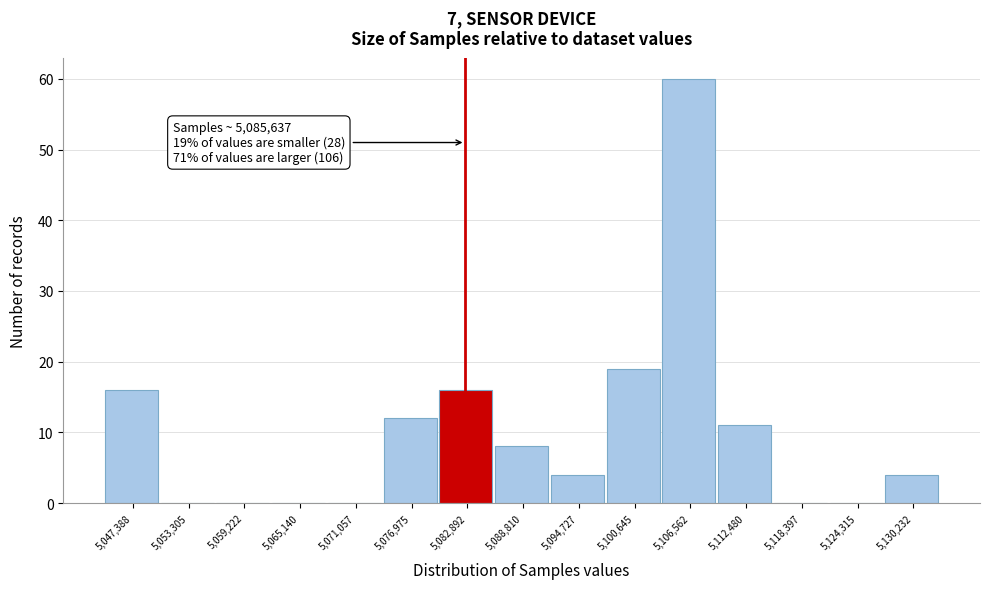

Reading left to right, extract all data points from this chart.

5,047,388=16	5,053,305=0	5,059,222=0	5,065,140=0	5,071,057=0	5,076,975=12	5,082,892=16	5,088,810=8	5,094,727=4	5,100,645=19	5,106,562=60	5,112,480=11	5,118,397=0	5,124,315=0	5,130,232=4